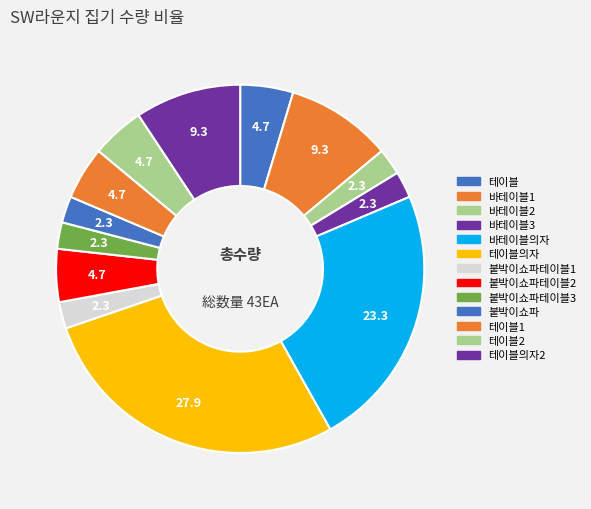

How many segments does this pie chart have?

13